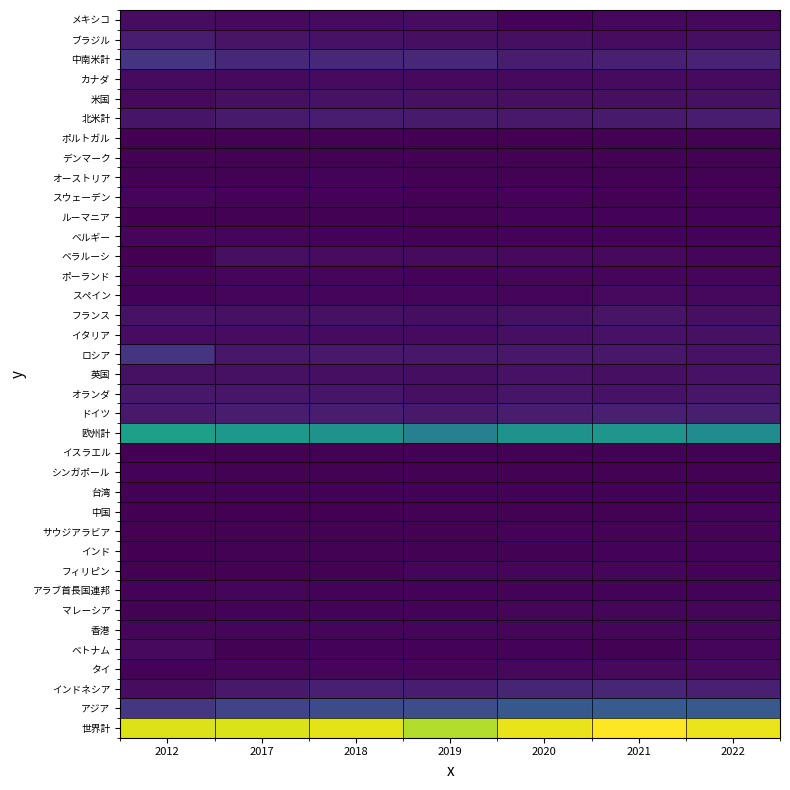

At which category does the chart reach its minimum across all series?

2012